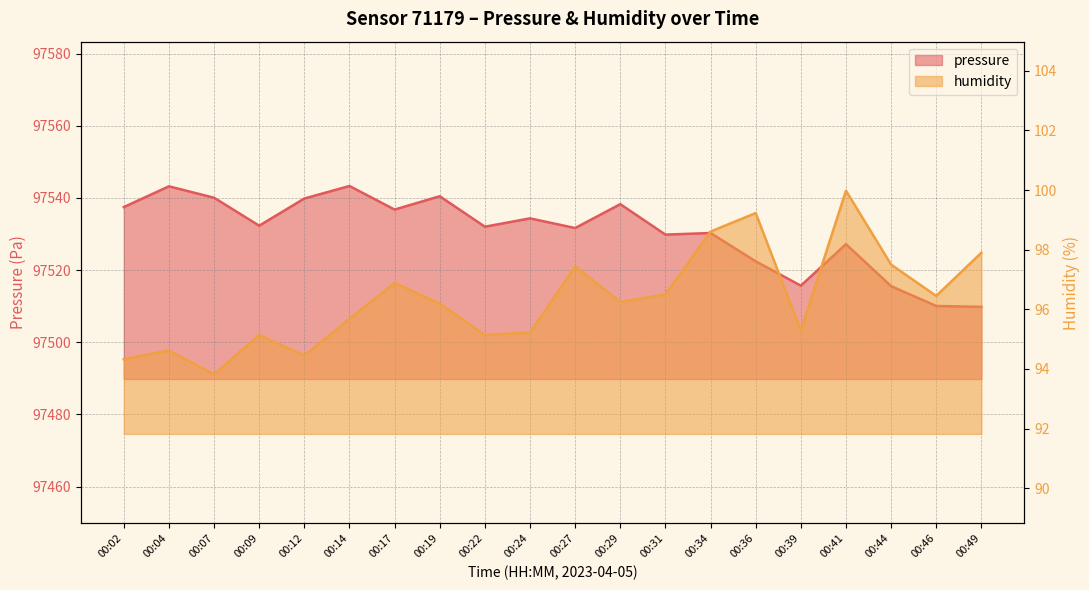

At how many categories does at least one series exceed 19152?

20